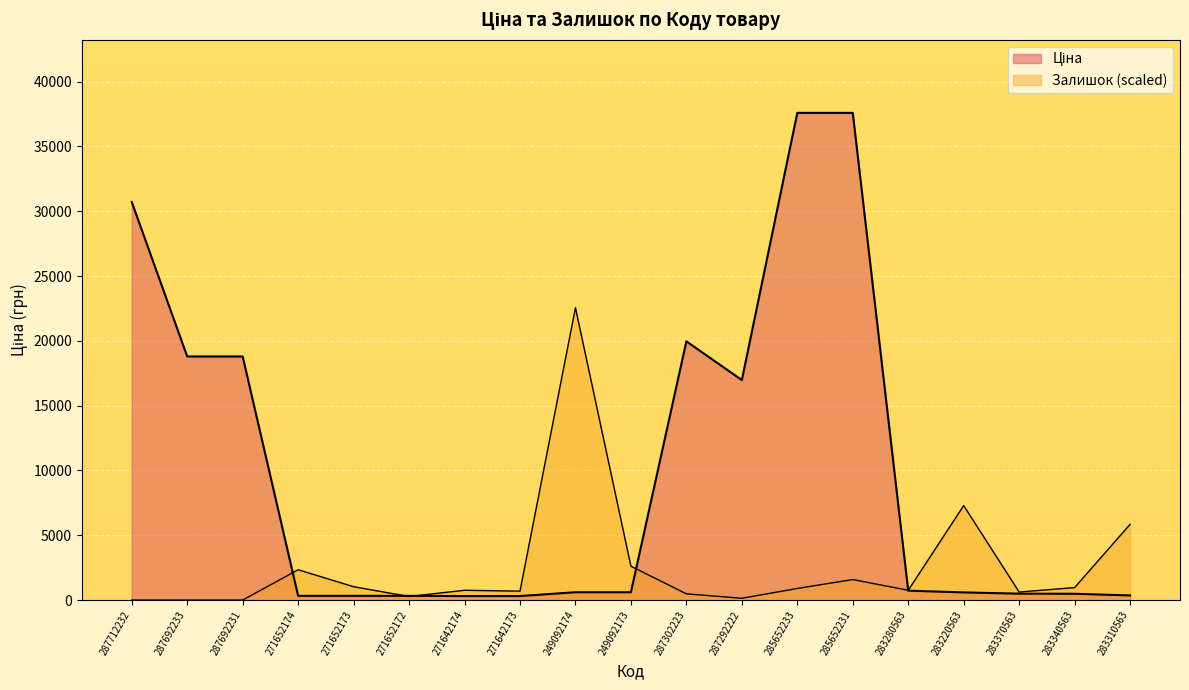

Reading left to right, list all the values displayed in this chart.

Ціна: 30717.1	18796.8	18796.8	324.8	324.8	324.8	310.3	310.3	603.7	603.7	19964.2	16976.3	37593.6	37593.6	724.5	591.6	495.0	485.4	357.4
Залишок: 0.0	0.0	0.0	2338.1	1031.5	275.1	756.5	687.7	22556.2	2613.2	481.4	137.5	894.0	1581.7	756.5	7289.5	618.9	962.8	5845.3